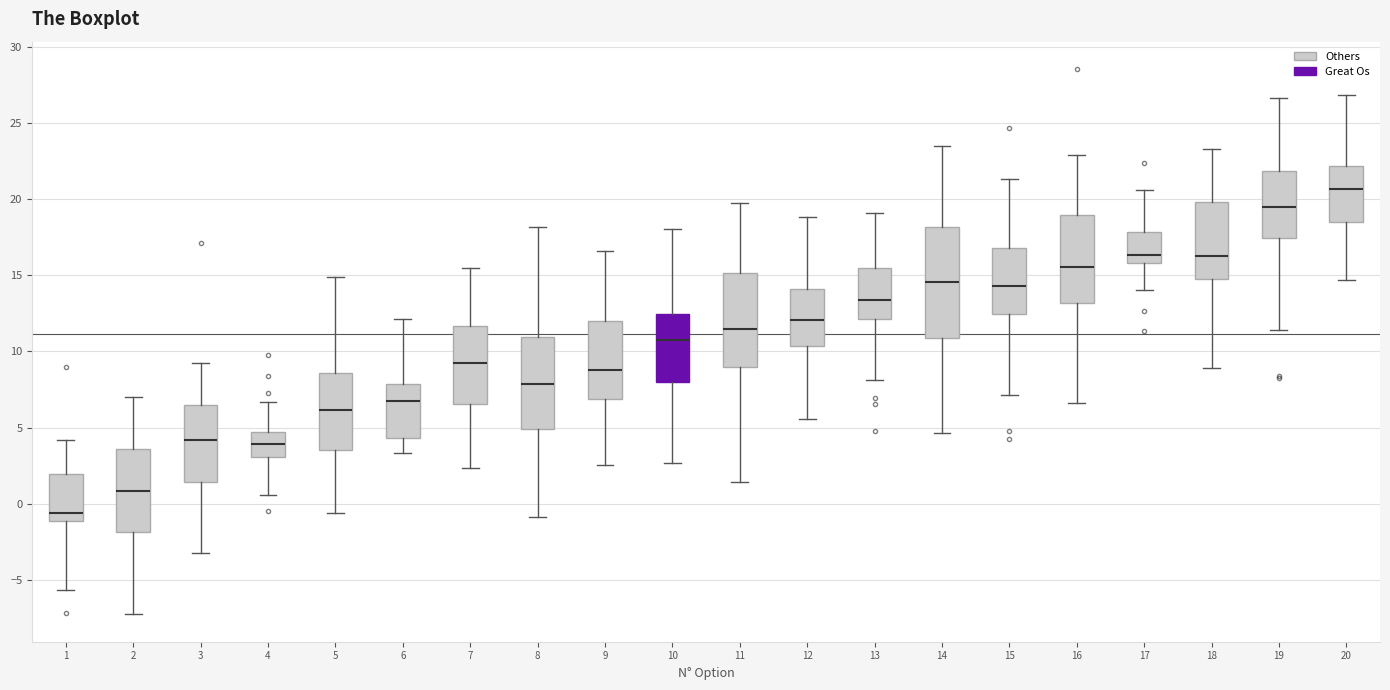

Where does the median line of the box at x = 12 sit on the y-axis? The values are not printed on the chart, so give them approximately, as read against the axis.

12.0